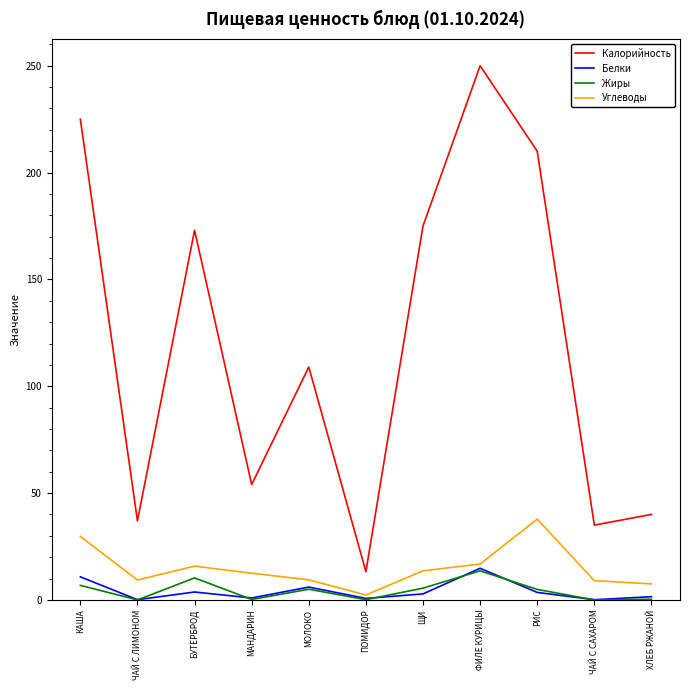

Which series has the widest spread of values?

Калорийность